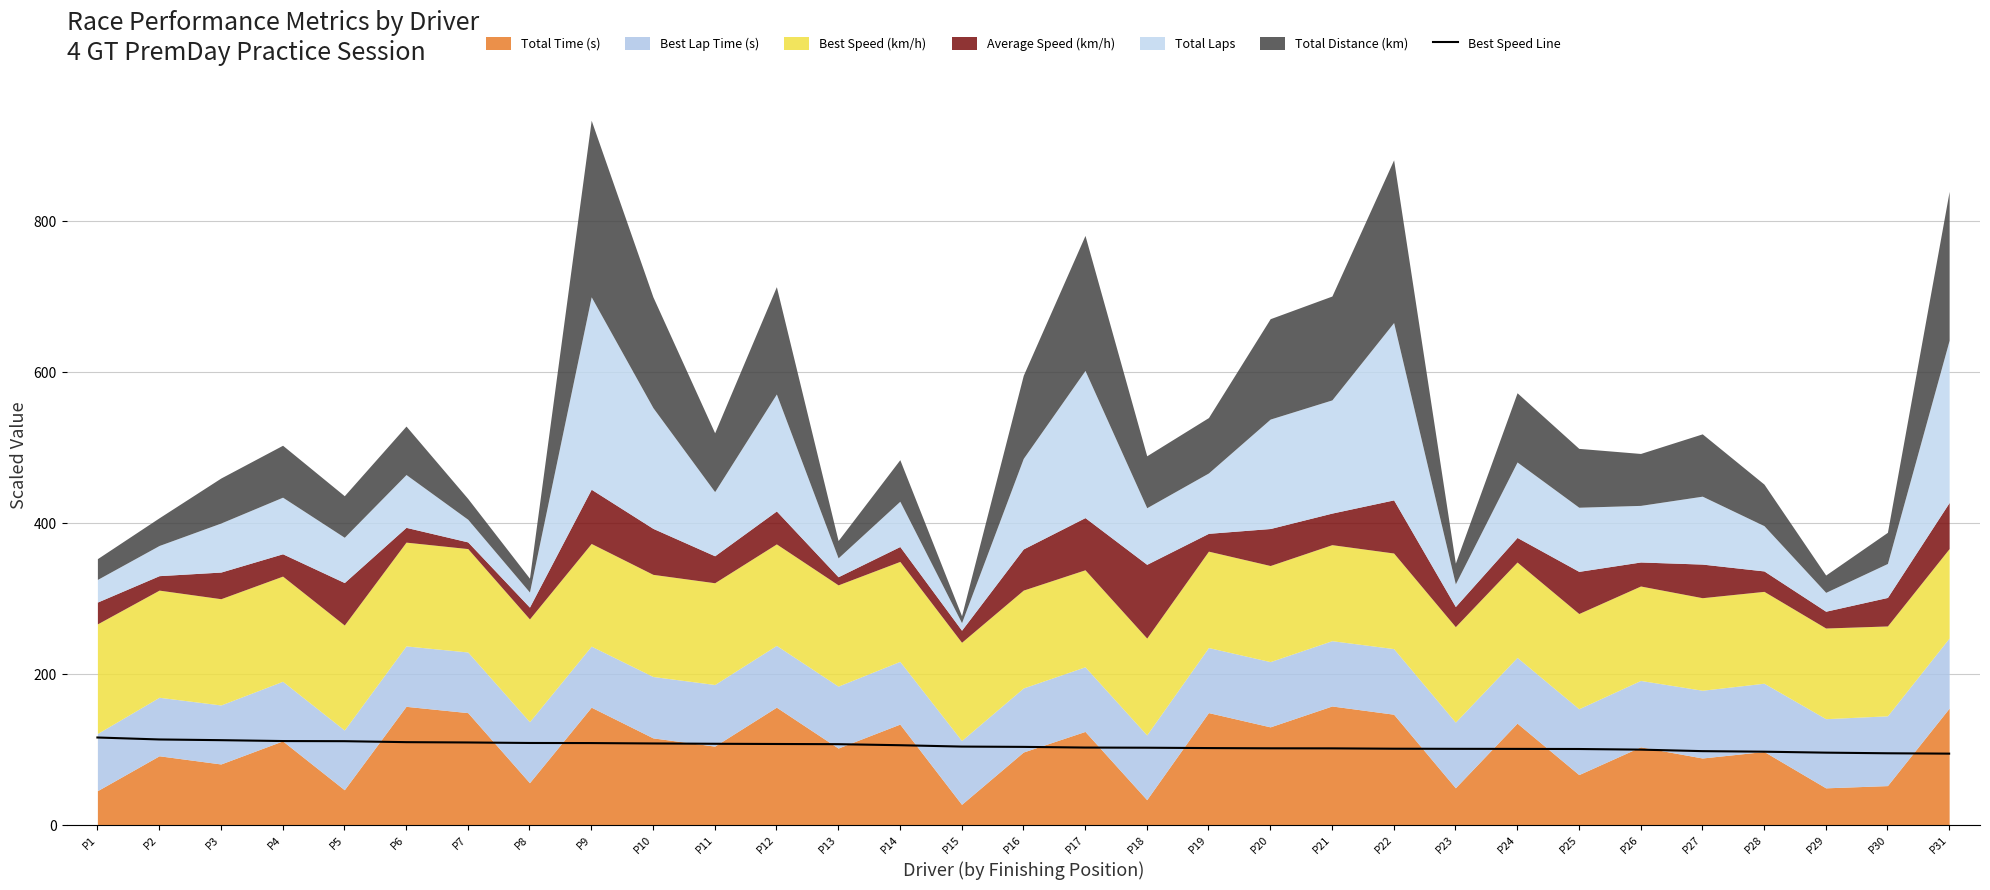

Reading left to right, transcribe all the data shown in this chart.

P1=116.2	P2=113.6	P3=112.6	P4=111.5	P5=111.3	P6=110.0	P7=109.6	P8=108.9	P9=108.8	P10=108.3	P11=107.9	P12=107.6	P13=107.3	P14=105.9	P15=104.1	P16=103.7	P17=102.8	P18=102.6	P19=102.2	P20=101.9	P21=101.8	P22=101.3	P23=101.2	P24=101.1	P25=100.9	P26=100.1	P27=98.1	P28=97.4	P29=96.1	P30=95.3	P31=94.8